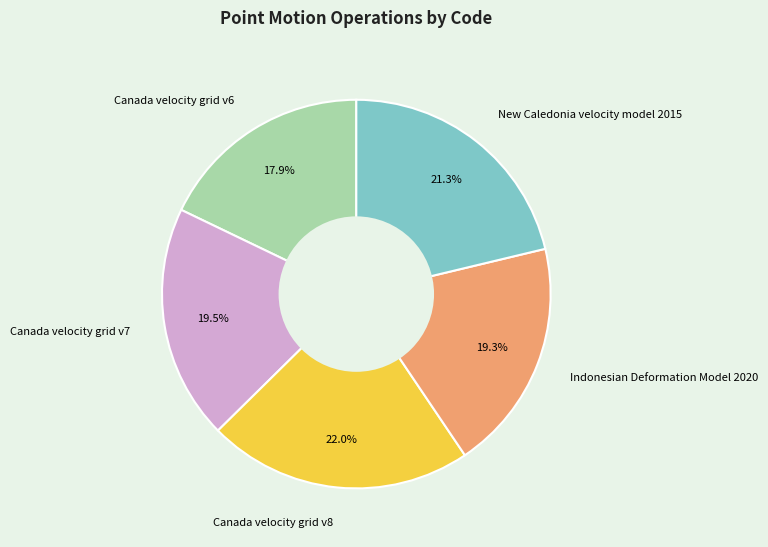

Is there a majority slice in this chart?

No